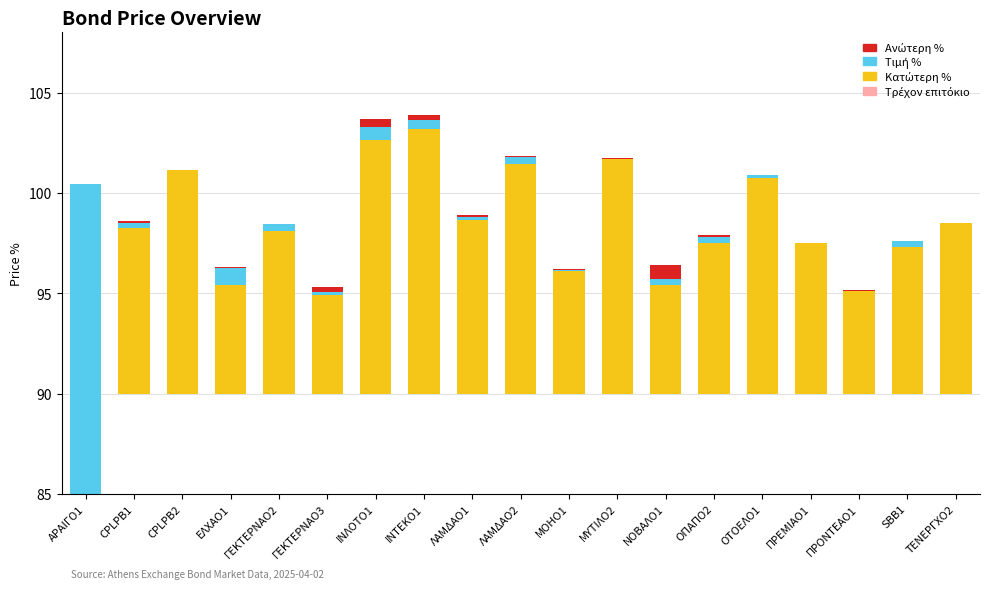

At which label is Τιμή % closest to 50?

ΕΛΧΑΟ1